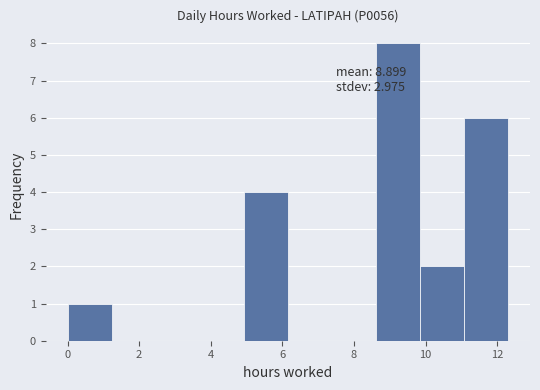

Over which range of the x-axis is the bar tallest?

8.6 to 9.8